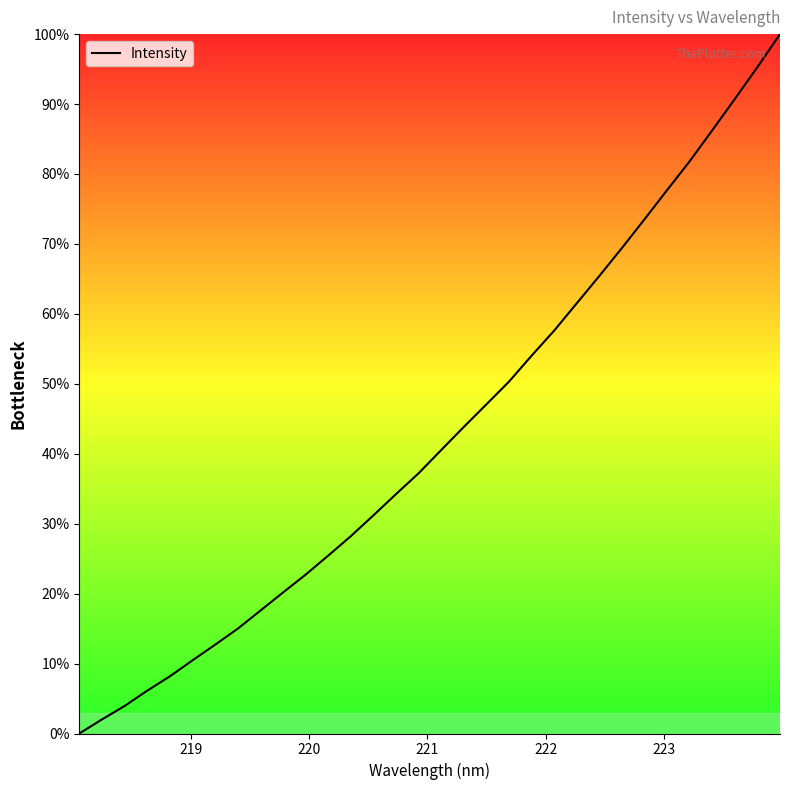

What is the greatest value displayed?

100.0